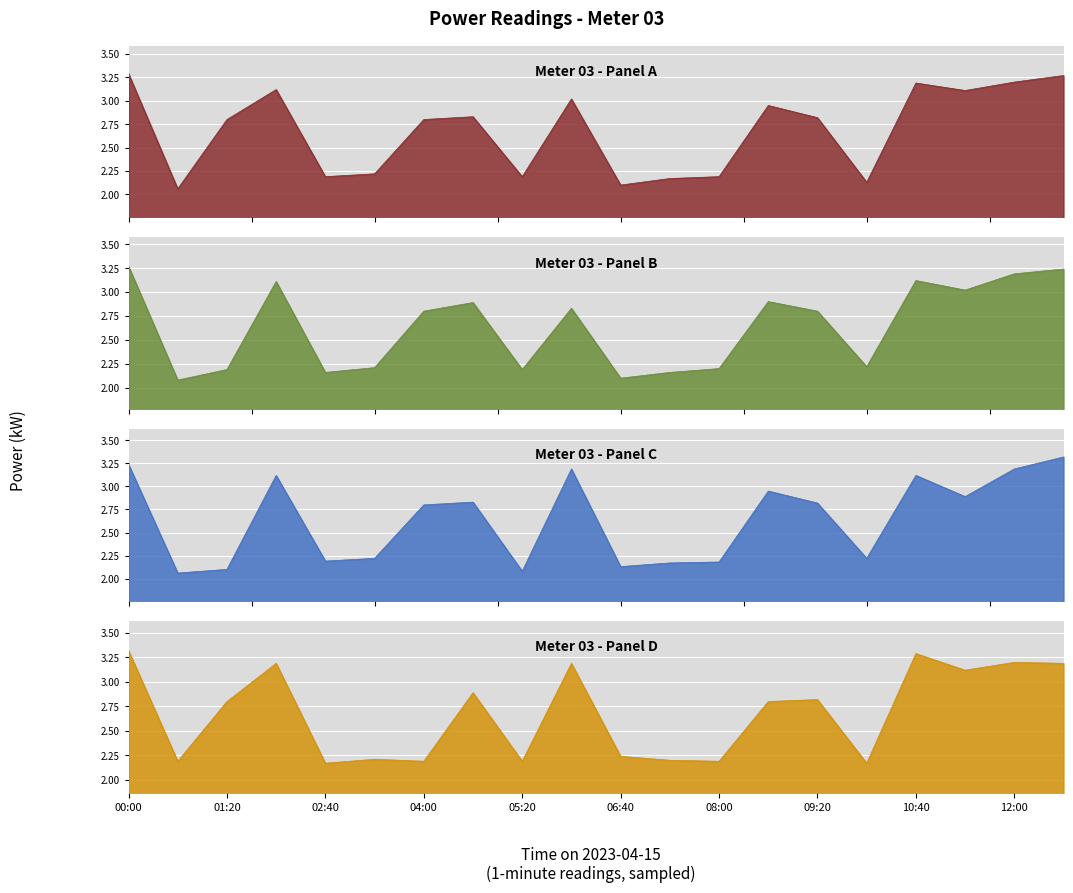

What is the sum of the Meter 03 - Panel A values at 00:40 and 02:40?

4.2